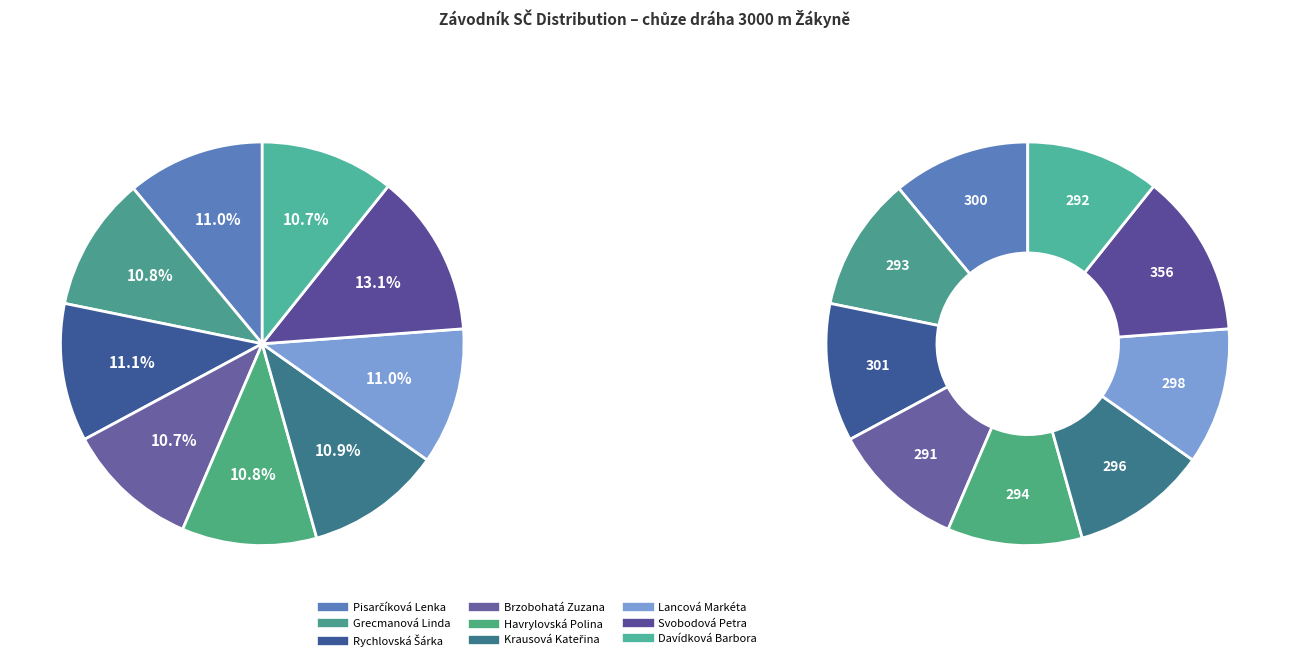

What percentage is the Havrylovská Polina slice, to the nearest percent?

11%